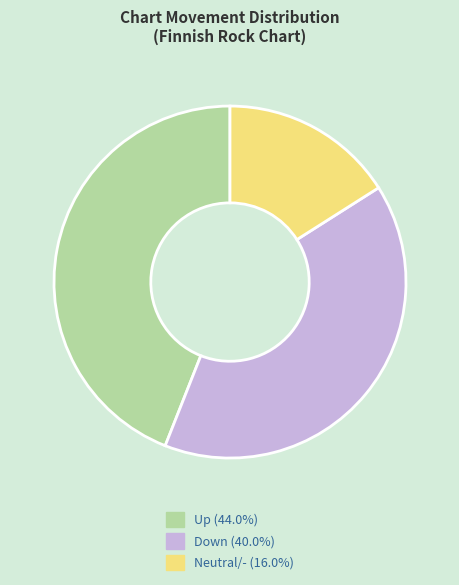

Does any single category account for the majority?

No